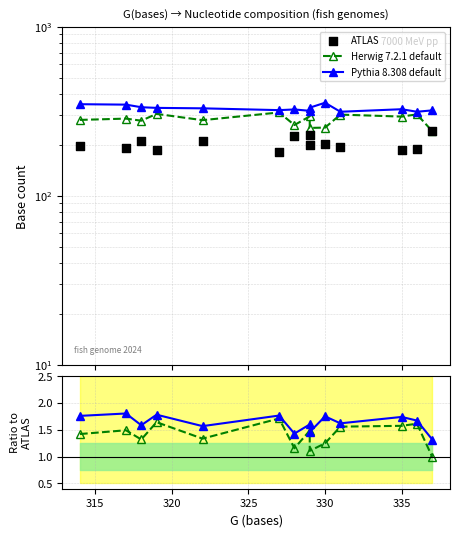

At how many categories does at least one series exceed 12?

14